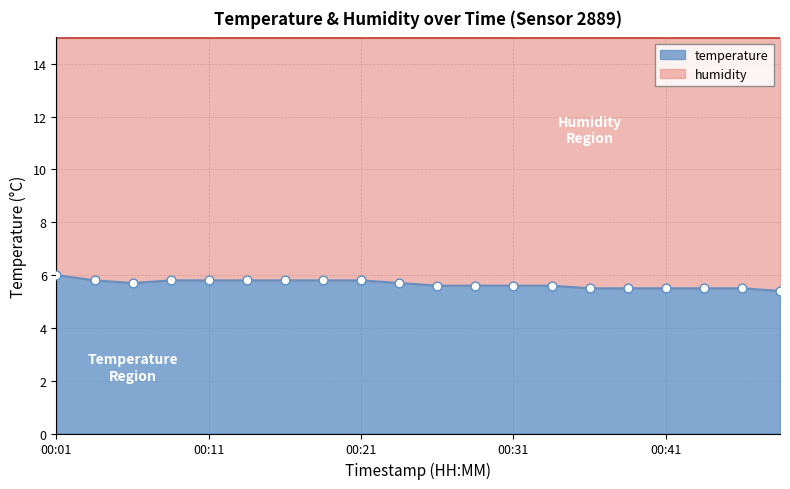

What is the change in value from 00:23 to 00:33?

-0.1